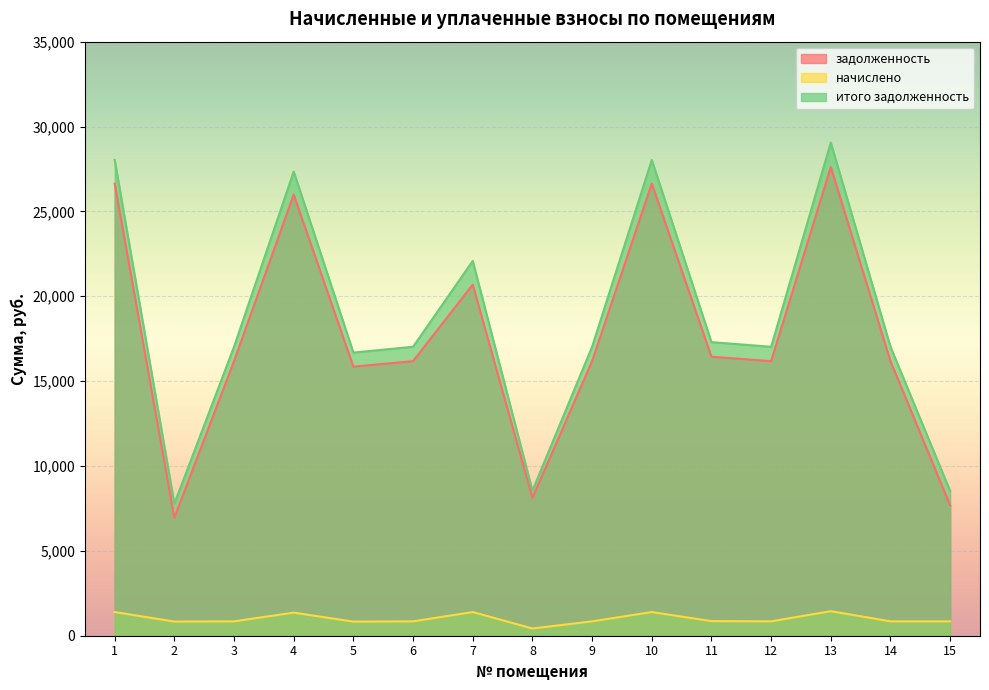

At which label is задолженность closest to 17278?

11